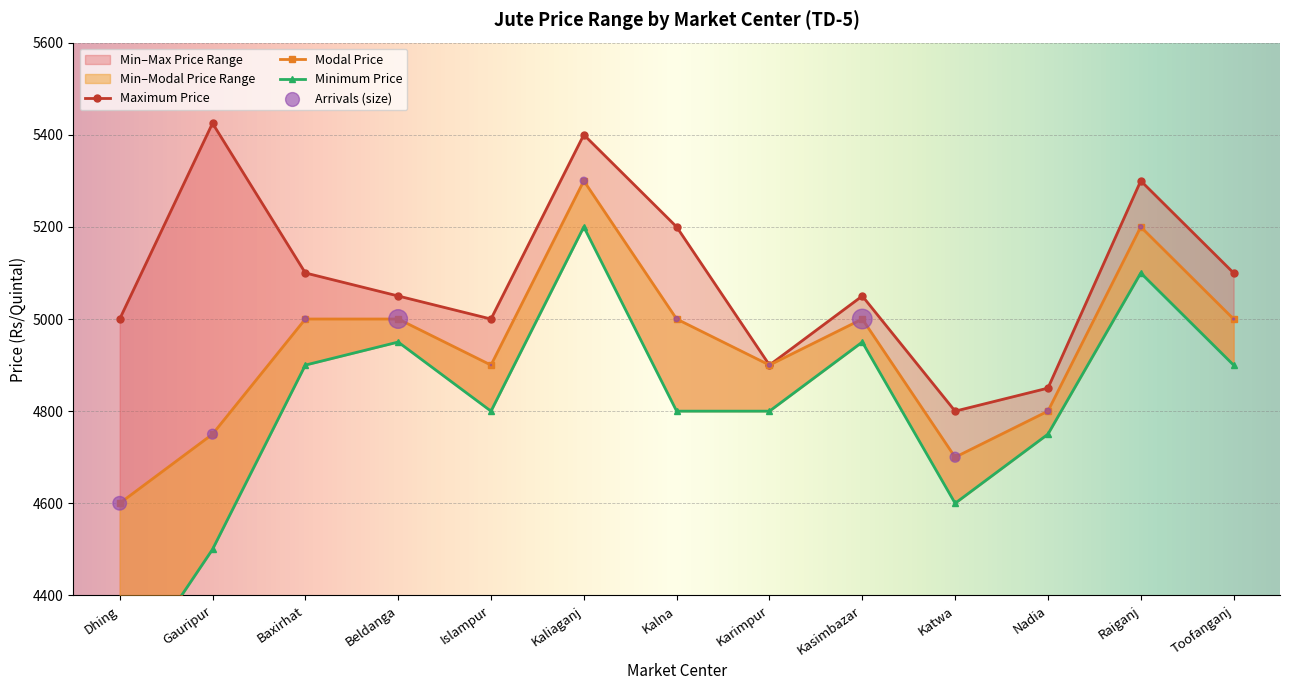

Is the value of Maximum Price at Islampur greater than the value of Minimum Price at Kalna?

Yes